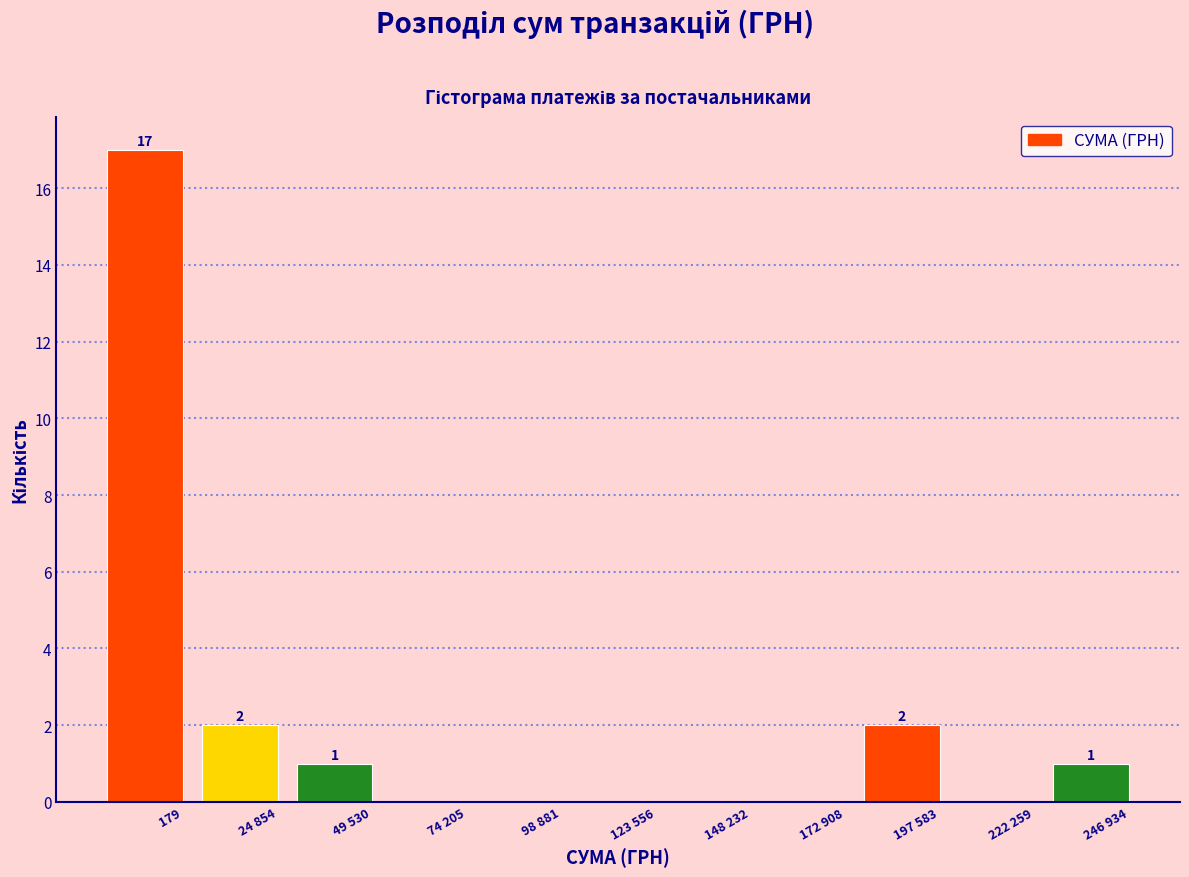

Reading right to left, transcribe all the data shown in this chart.

246 934=1	222 259=0	197 583=2	172 908=0	148 232=0	123 556=0	98 881=0	74 205=0	49 530=1	24 854=2	179=17